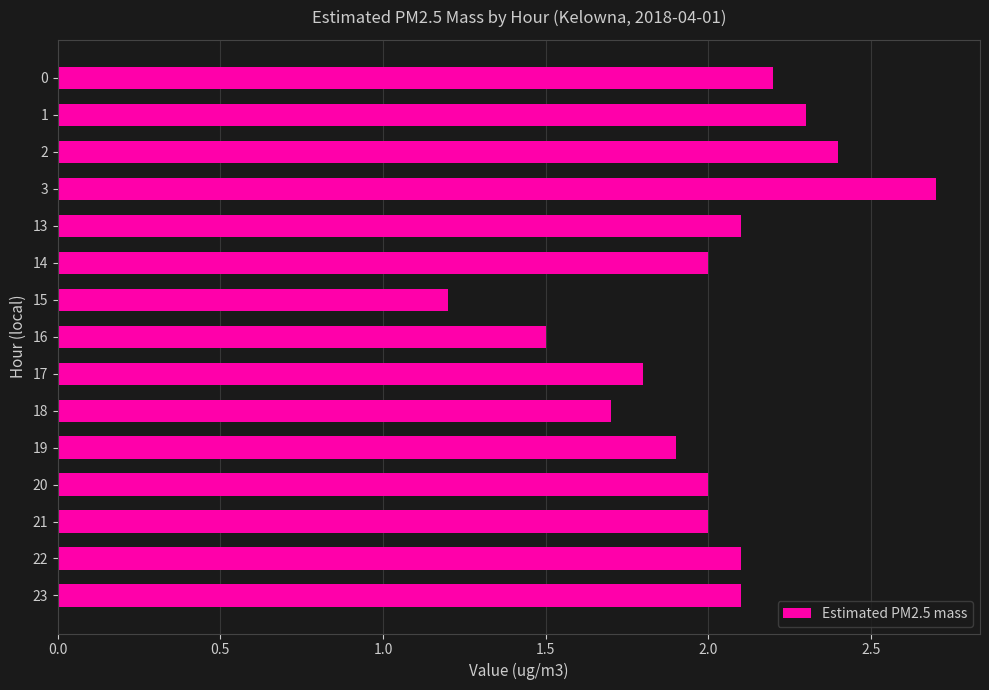

What is the sum of all values?

30.0